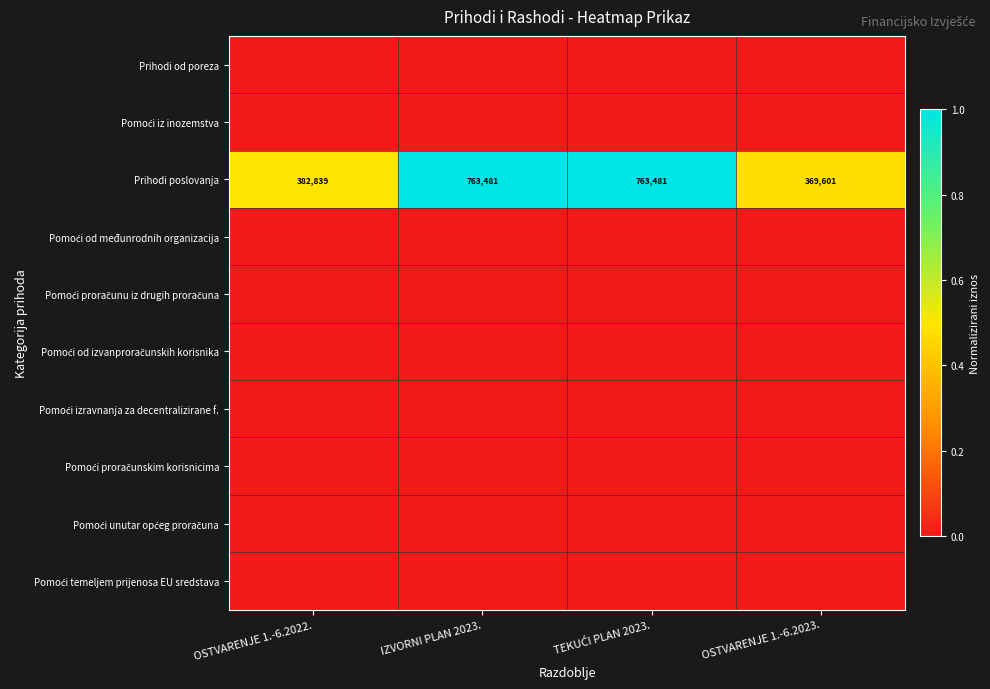

What is the difference between the second highest and minimum values in the Prihodi poslovanja series?

393880